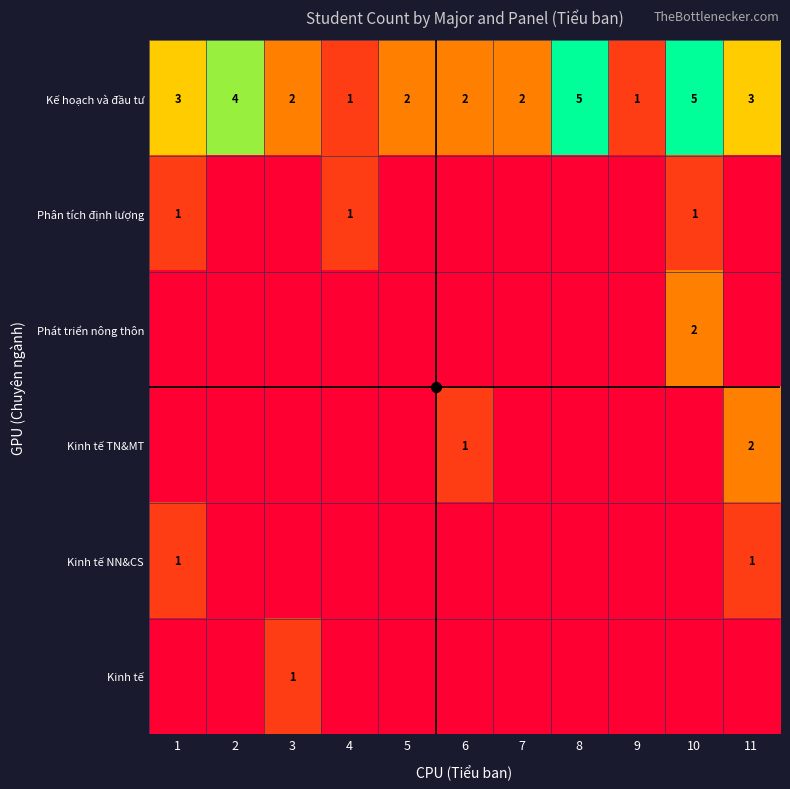

What is the sum of the Kế hoạch và đầu tư values at 1 and 10?

8